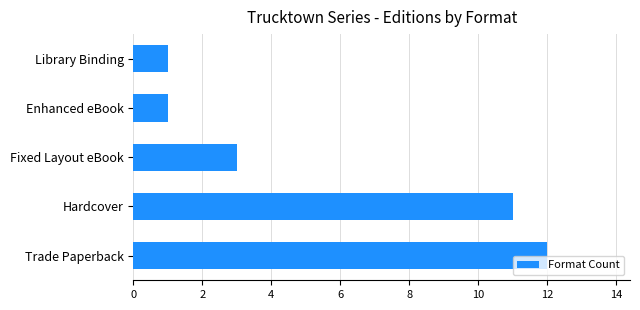

Does the chart contain any negative values?

No